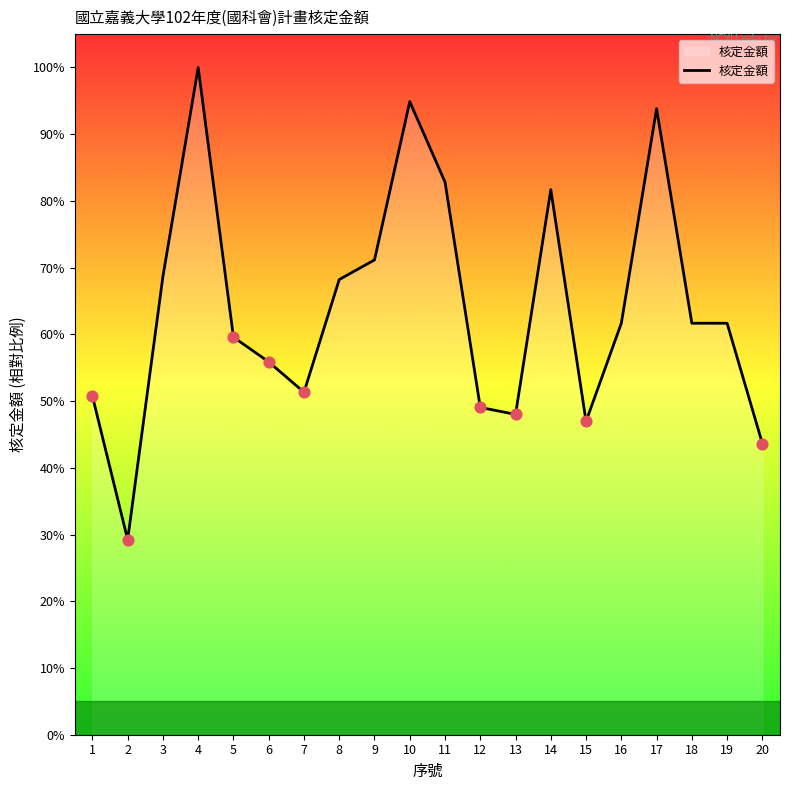

What is the ratio of the value at 6 to the value at 7?

1.1